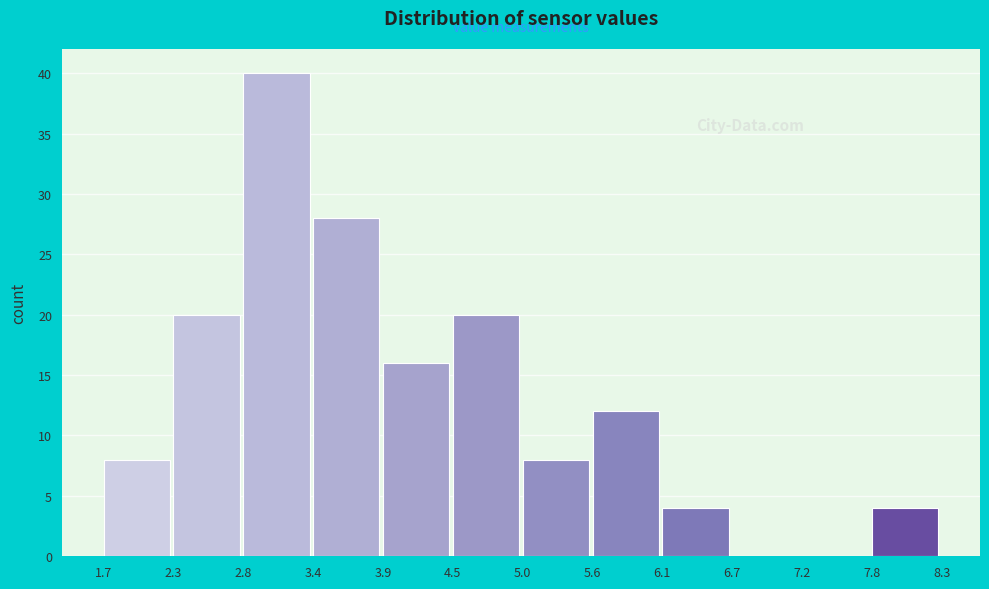

Reading left to right, list every bar in this chart as the range it spans on the x-axis followed by its height. The values are not printed on the chart, so give them approximately, as read against the axis.

1.7 to 2.3: 8
2.3 to 2.8: 20
2.8 to 3.4: 40
3.4 to 3.9: 28
3.9 to 4.5: 16
4.5 to 5.0: 20
5.0 to 5.6: 8
5.6 to 6.1: 12
6.1 to 6.7: 4
6.7 to 7.2: 0
7.2 to 7.8: 0
7.8 to 8.3: 4